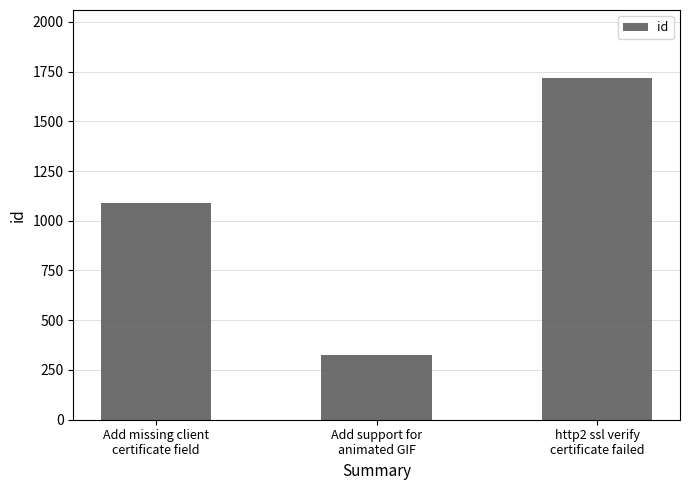

Is it true that the value at Add missing client
certificate field is 385?

False